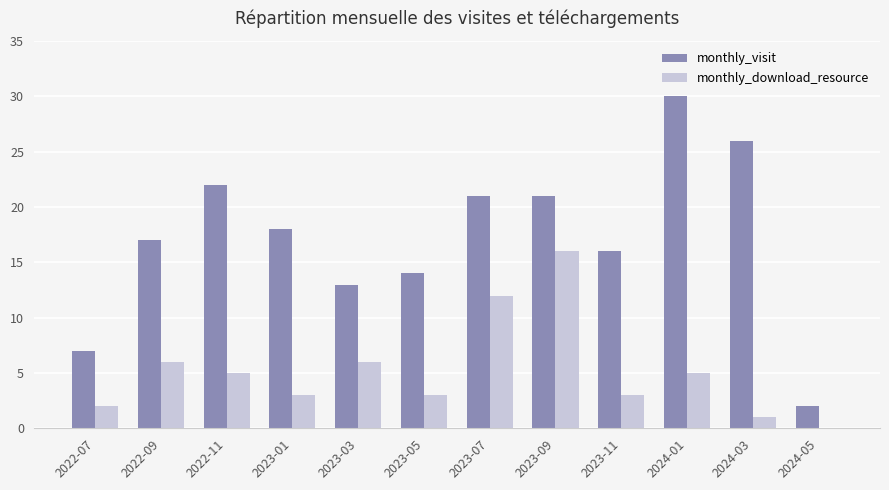

What is the sum of all monthly_download_resource values?

62